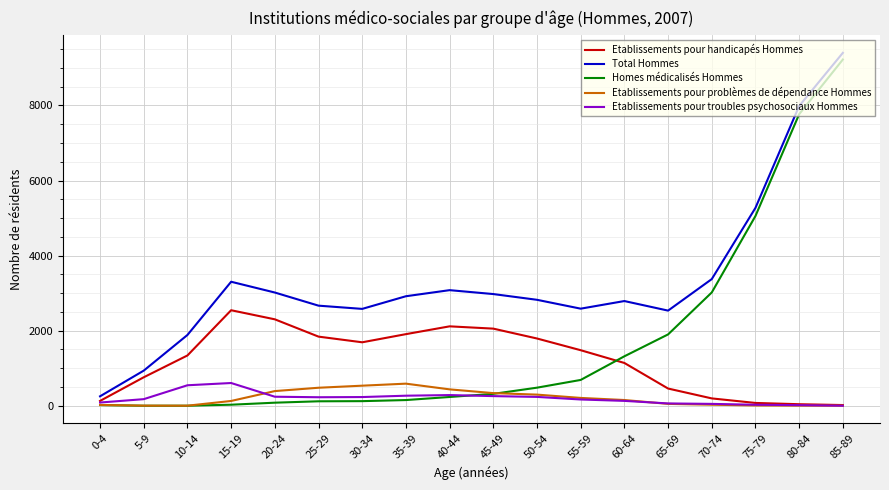

What is the greatest value displayed?

9402